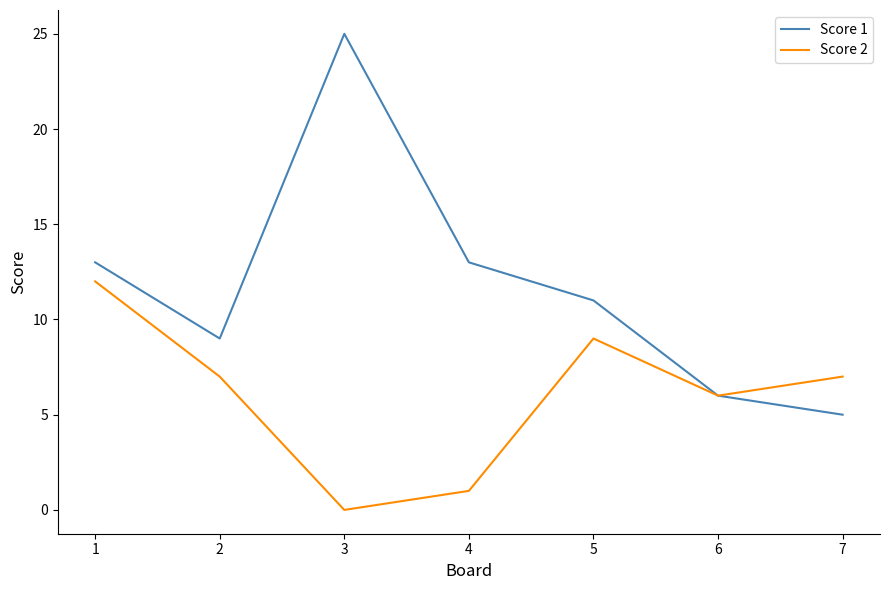

What are all the series names shown in the legend?

Score 1, Score 2